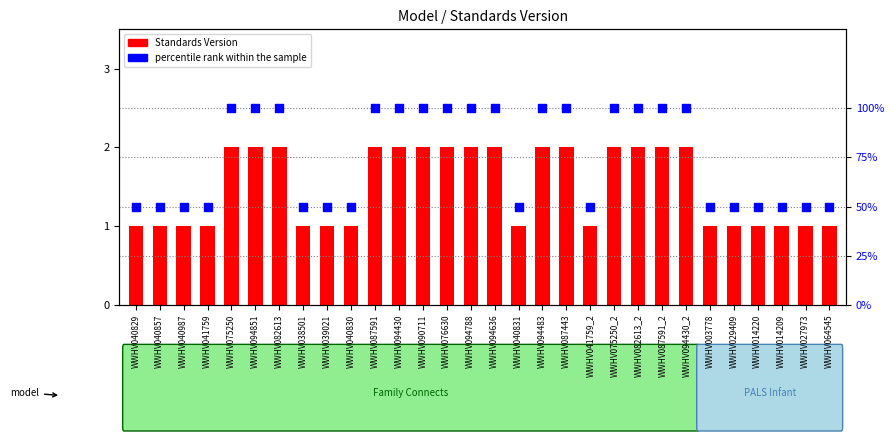

Which series has the widest spread of Y values?

percentile rank within the sample